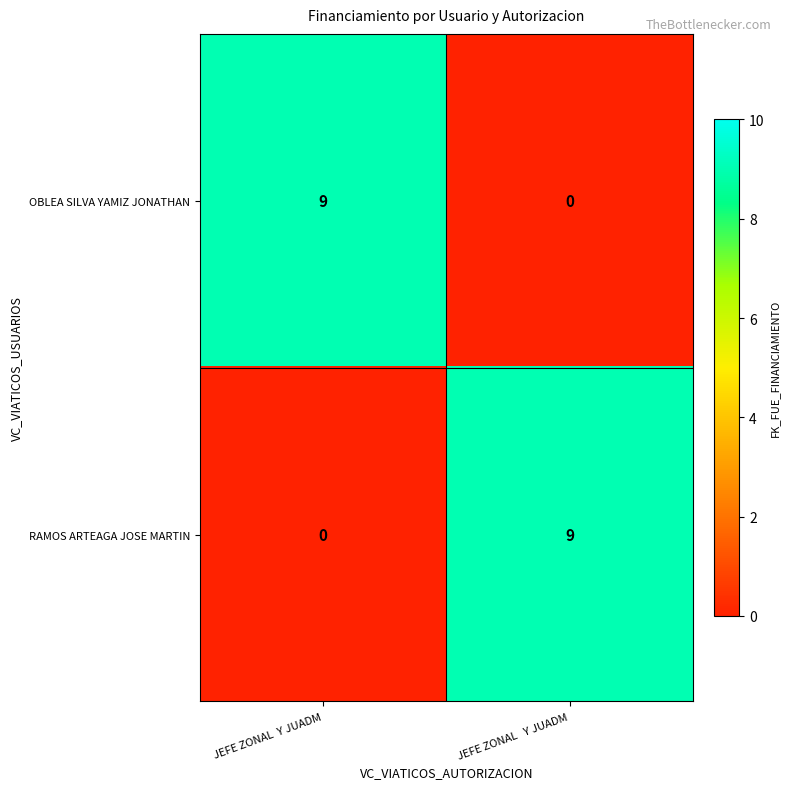

At which label is OBLEA SILVA YAMIZ JONATHAN closest to 4?

JEFE ZONAL   Y JUADM